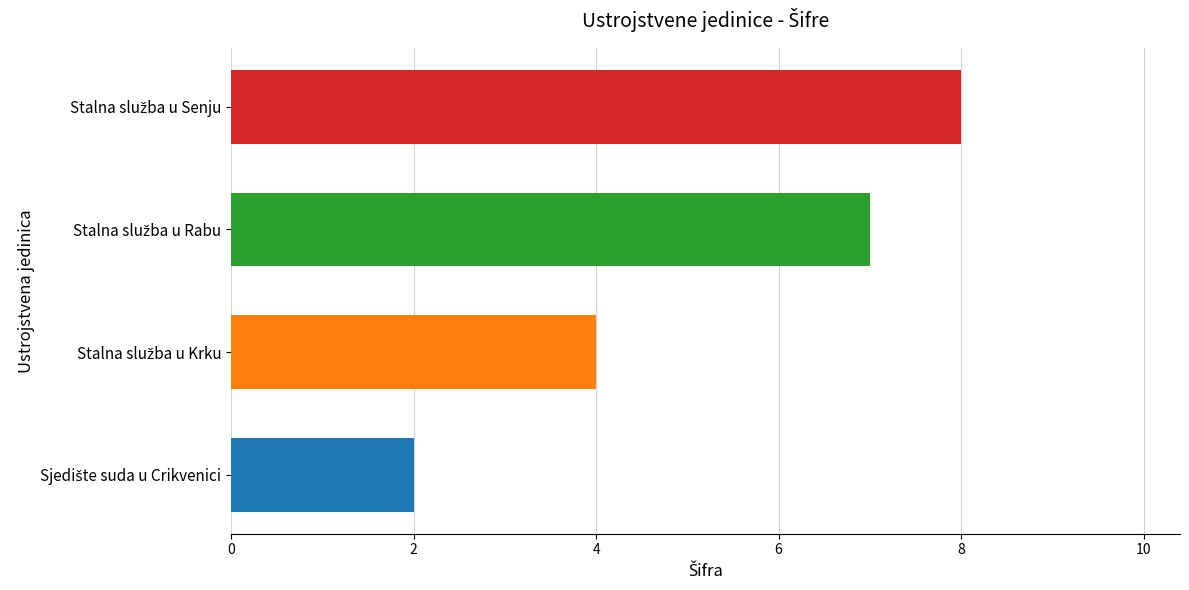

What is the maximum value shown in the chart?

8